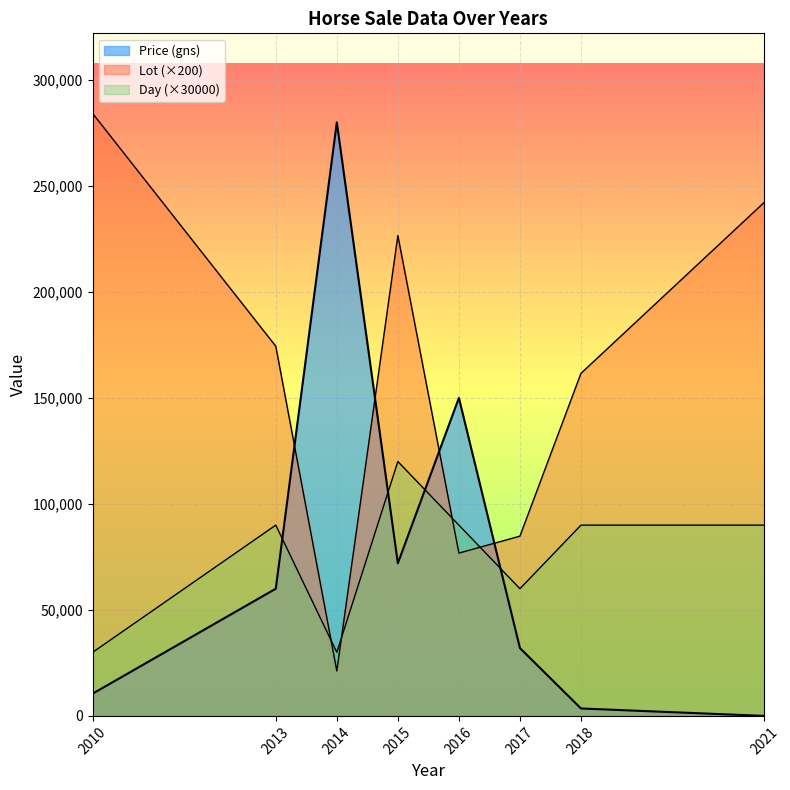

Which label corresponds to the largest value in the chart?

2014